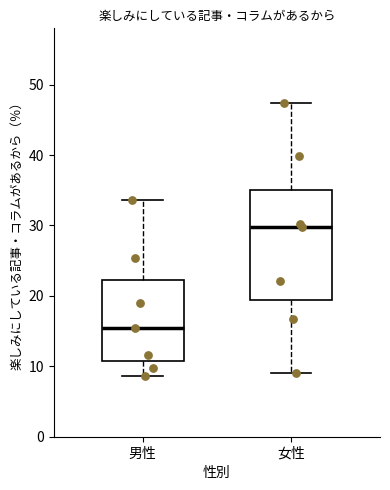

Where does the lower whisker of the box for 女性 end on the y-axis? The values are not printed on the chart, so give them approximately, as read against the axis.

9